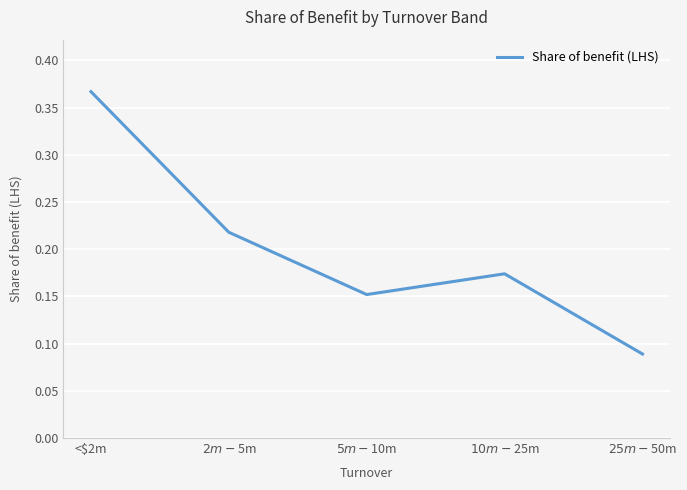

What is the sum of all values?

1.0